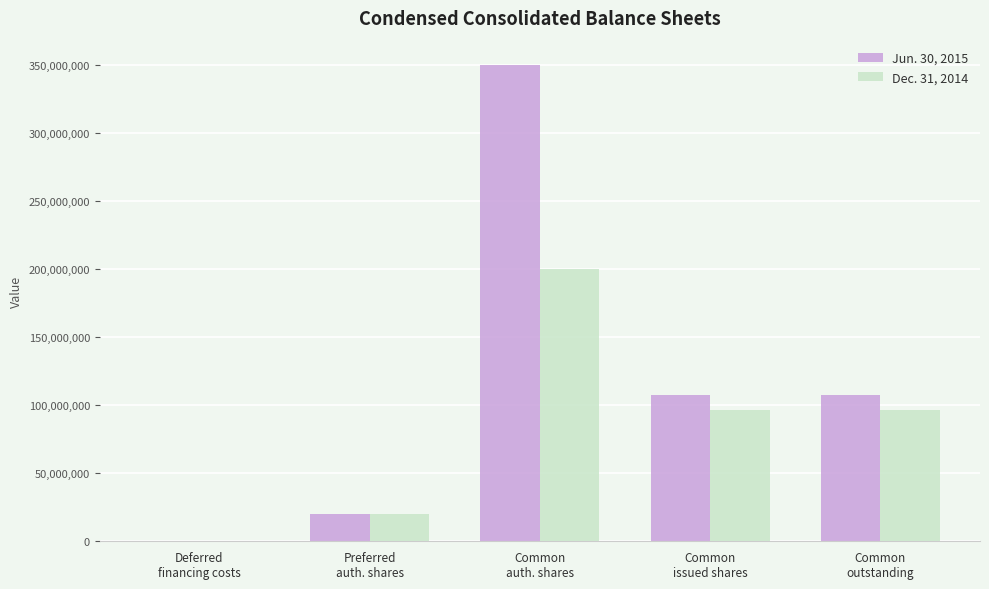

What are all the series names shown in the legend?

Jun. 30, 2015, Dec. 31, 2014